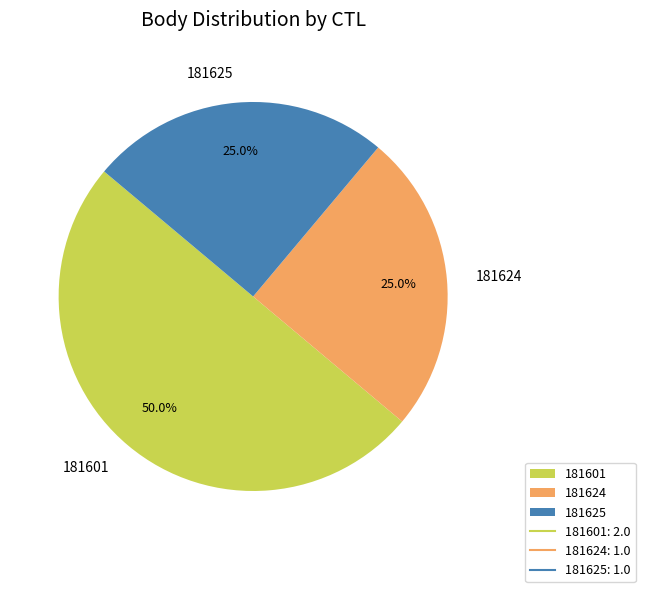

Does 181624 account for over 50% of the chart?

No